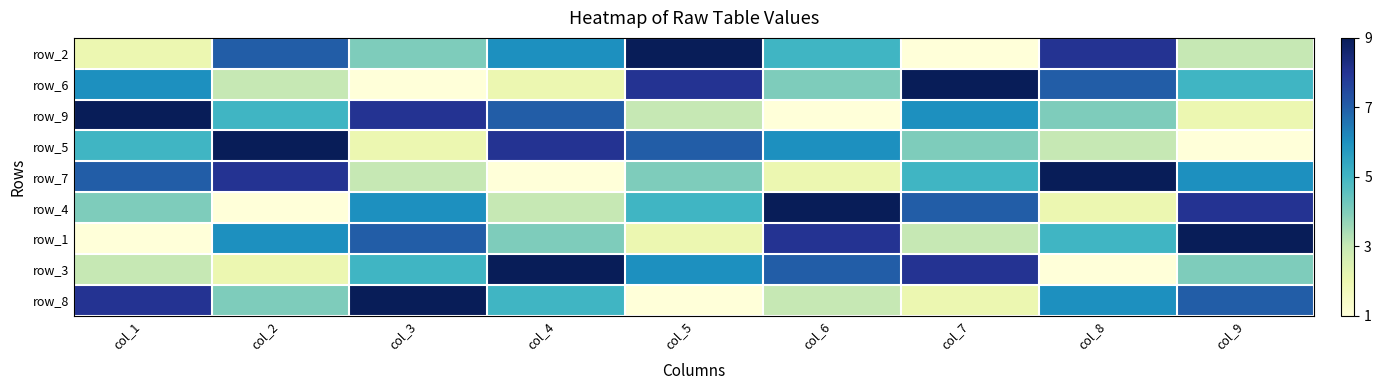

Between col_7 and col_6, which is larger?

col_6